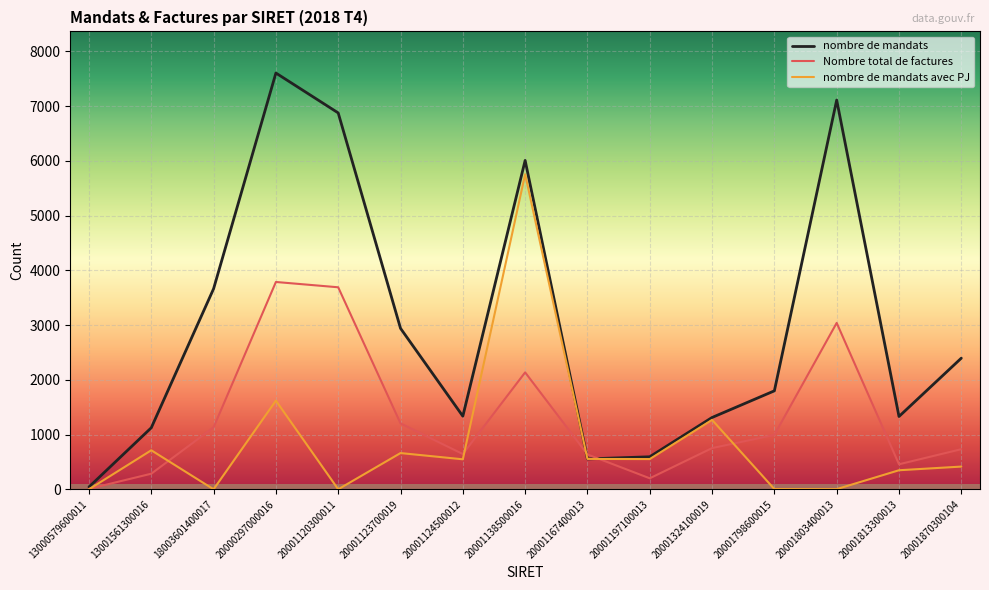

What is the approximate value of Nombre total de factures at 20001120300011?

3691